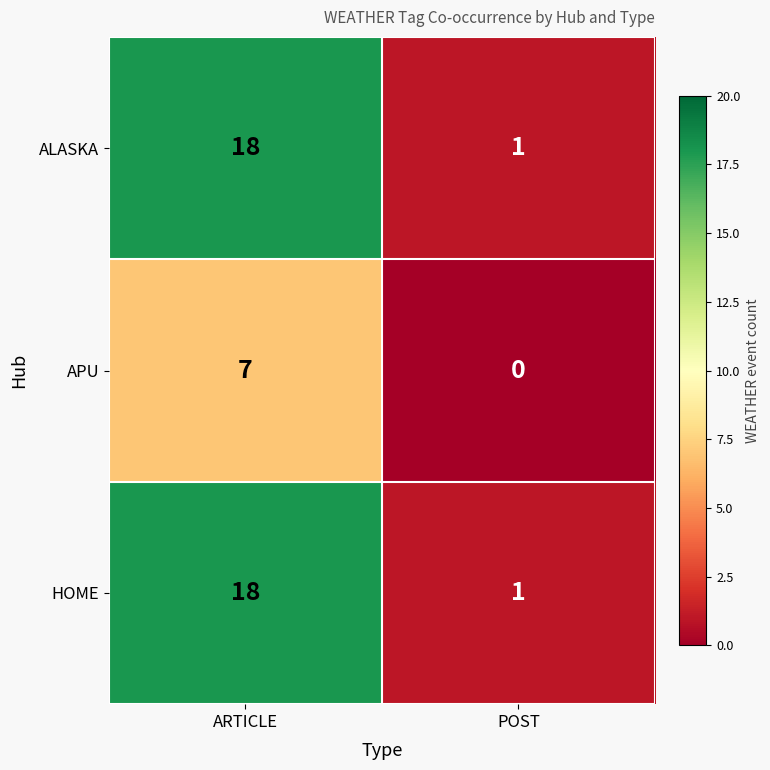

Which category has the highest value across all series?

ARTICLE